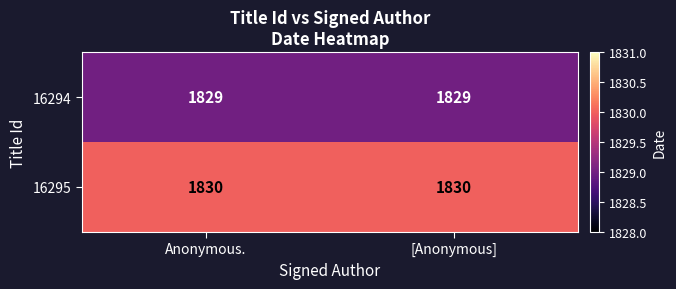

Reading left to right, list all the values displayed in this chart.

16294: Anonymous.=1829	[Anonymous]=1829
16295: Anonymous.=1830	[Anonymous]=1830